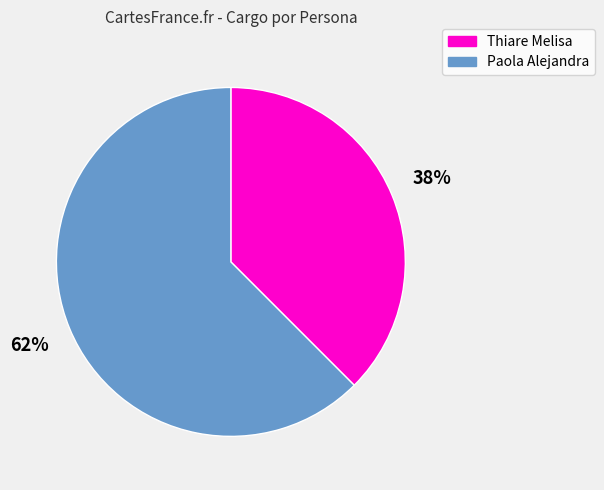

Between Paola Alejandra and Thiare Melisa, which is larger?

Paola Alejandra